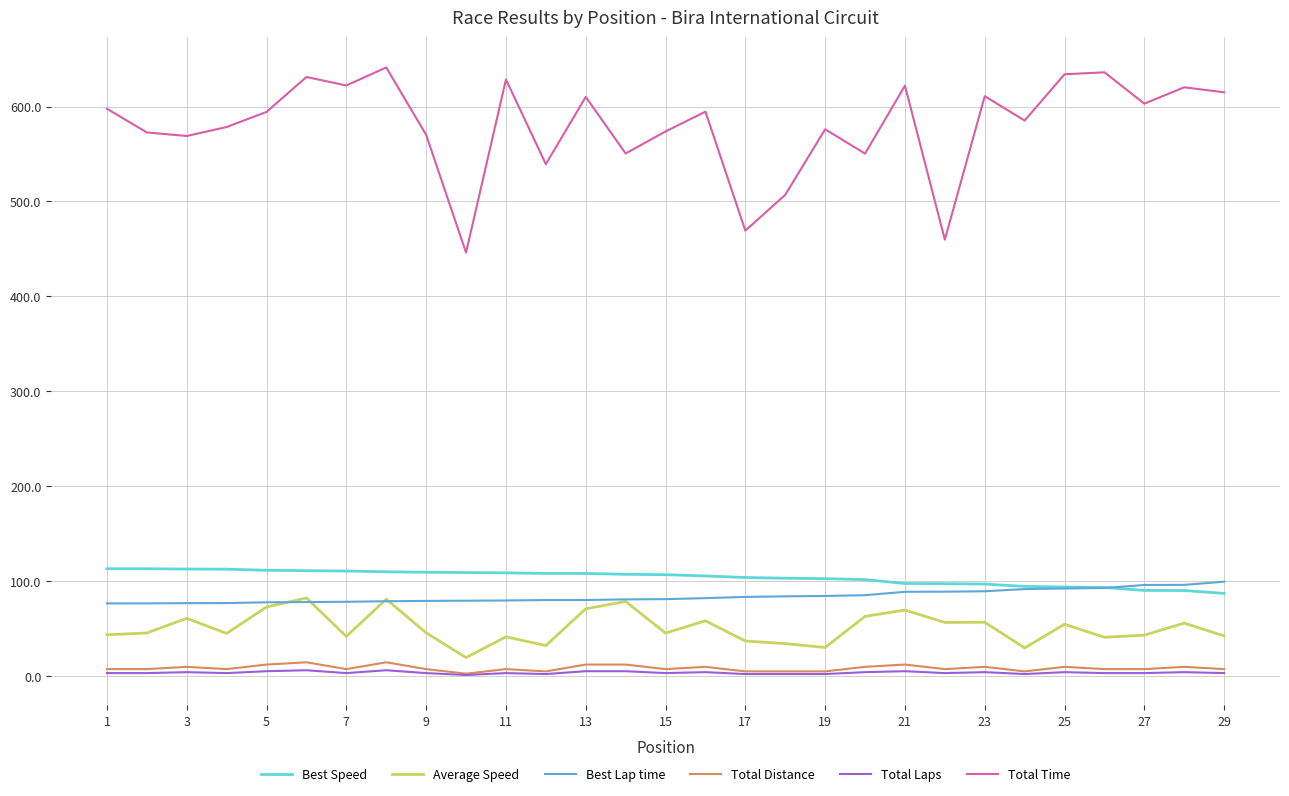

Which series has the largest total across all categories?

Total Time